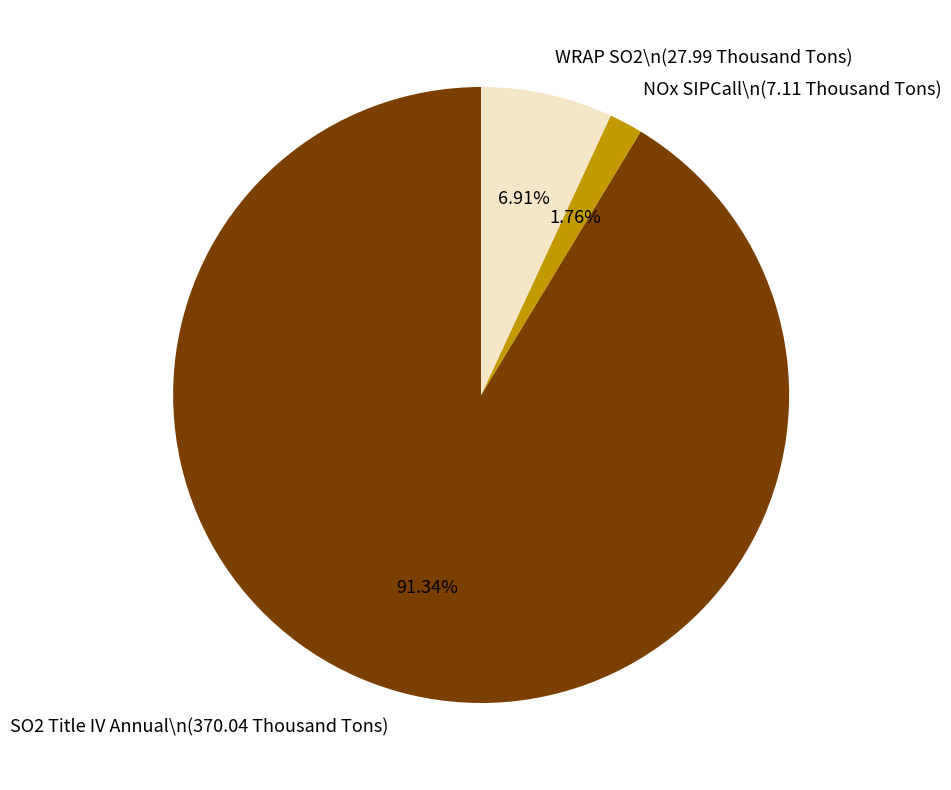

Combined, do NOx SIPCall\n(7.11 Thousand Tons) and SO2 Title IV Annual\n(370.04 Thousand Tons) account for over 50%?

Yes